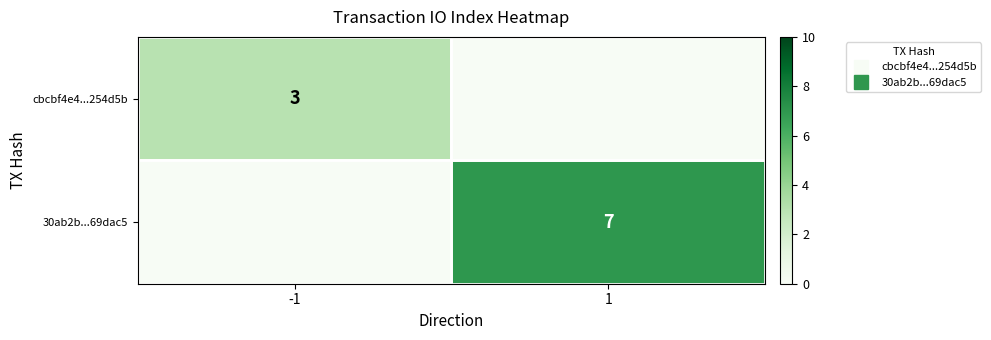

List the series in order of their overall mean, highest first.

30ab2b...69dac5, cbcbf4e4...254d5b